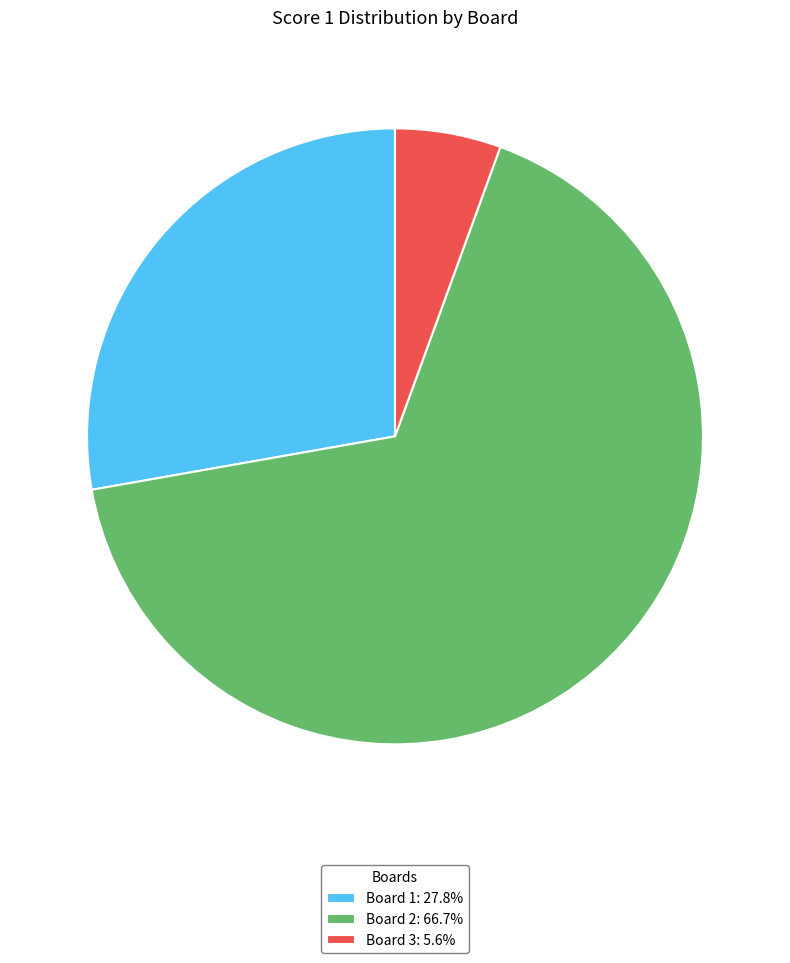

Do Board 1 and Board 2 together represent more than half of the pie?

Yes